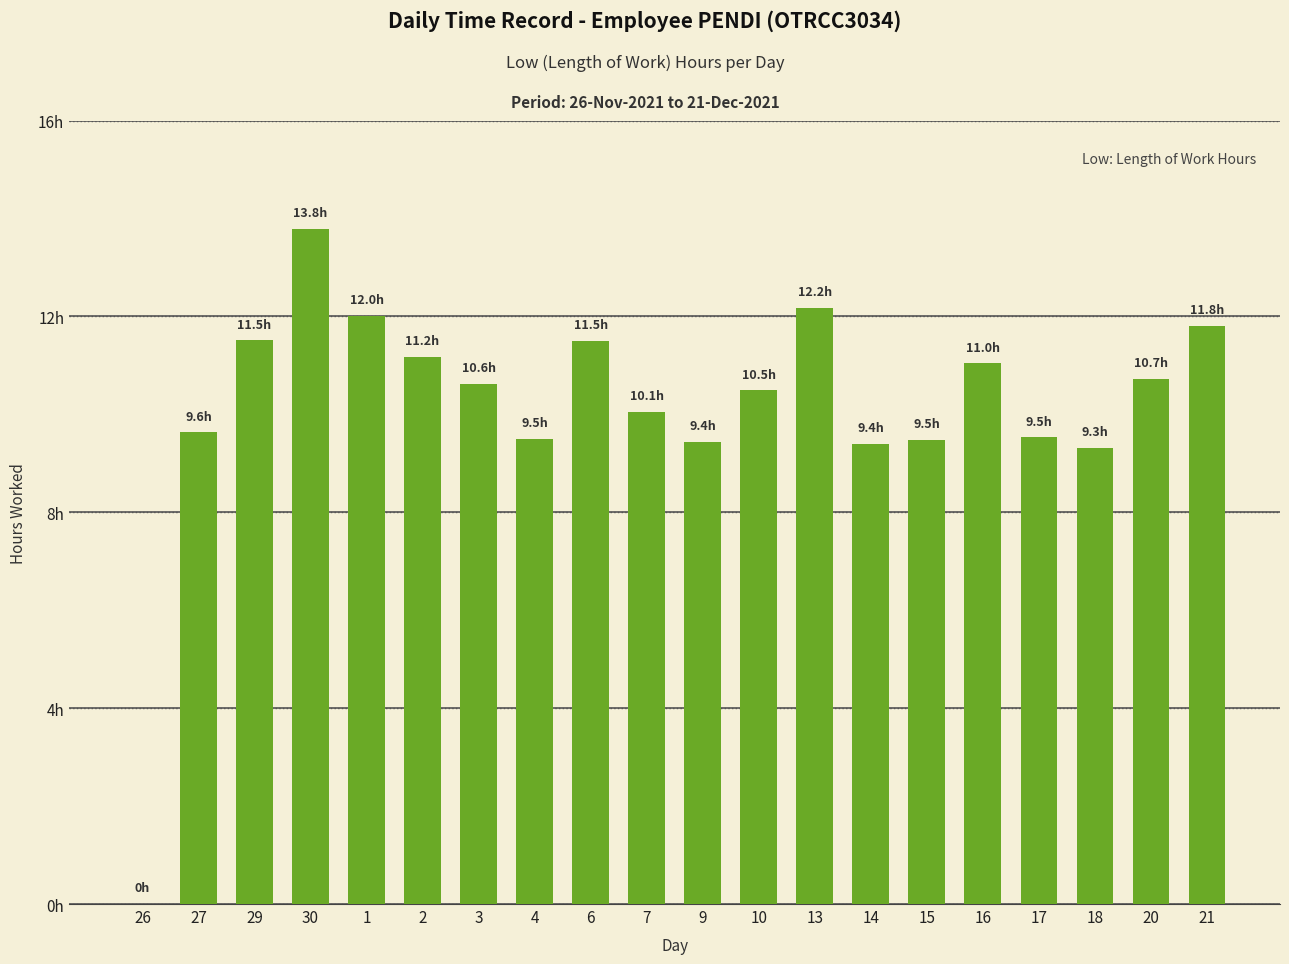

Reading left to right, list all the values displayed in this chart.

26=0.0	27=9.6	29=11.5	30=13.8	1=12.0	2=11.2	3=10.6	4=9.5	6=11.5	7=10.1	9=9.4	10=10.5	13=12.2	14=9.4	15=9.5	16=11.0	17=9.5	18=9.3	20=10.7	21=11.8